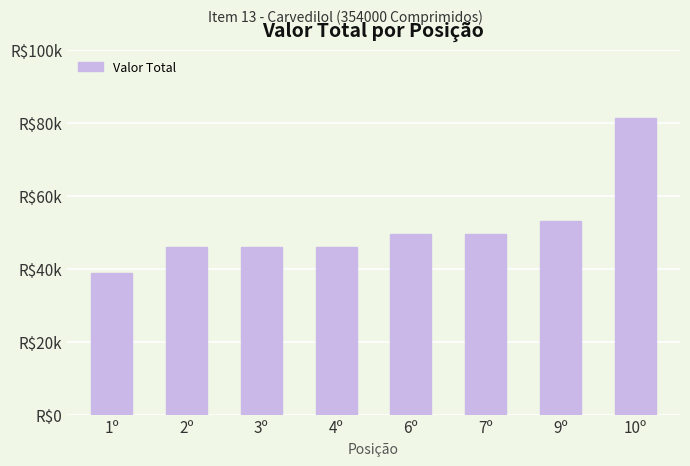

The chart shows a value of 21314.3 at 1º. True or false?

False